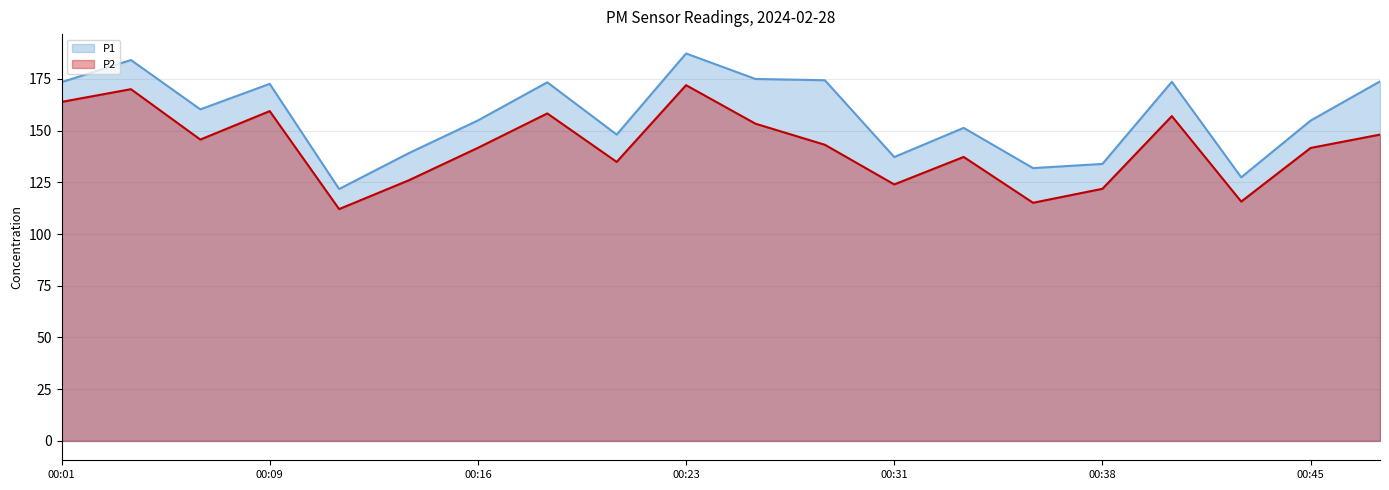

Rank the series at 00:09 from lowest to highest value.

P2, P1